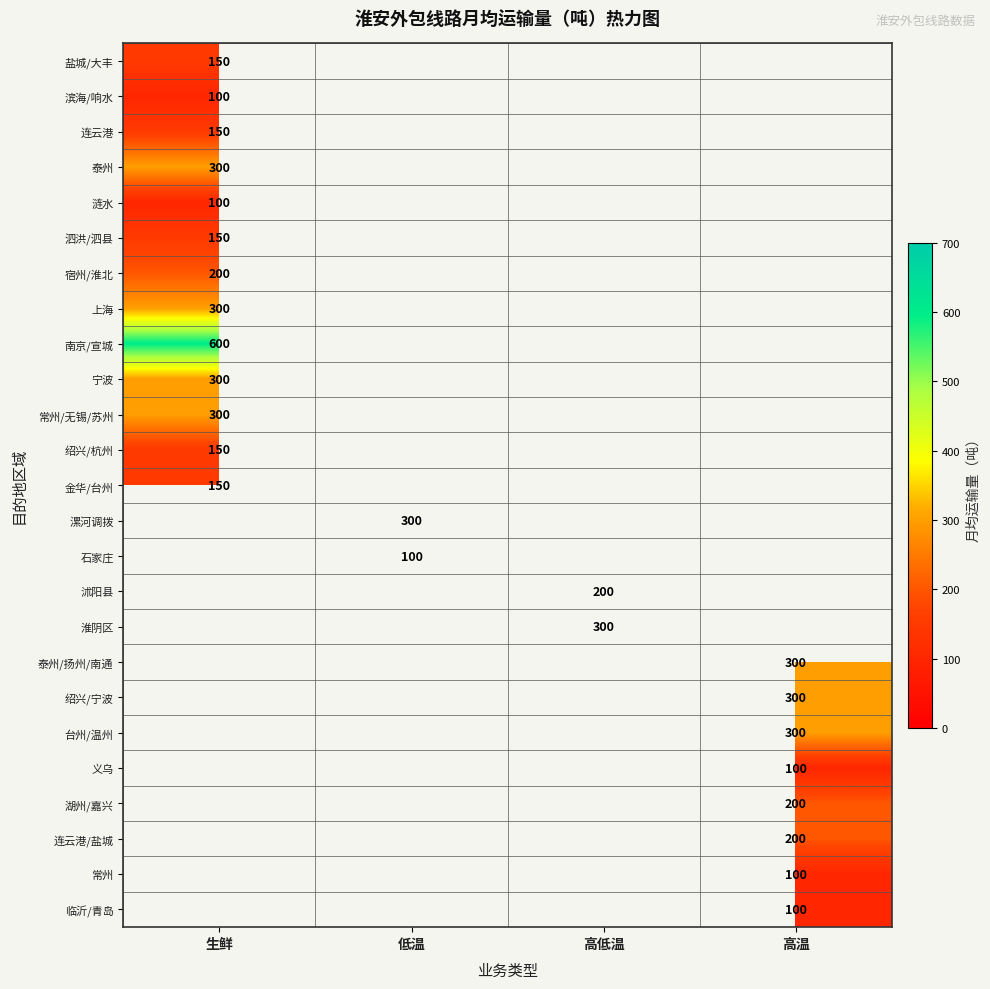

Between 高温 and 低温, which is larger?

低温